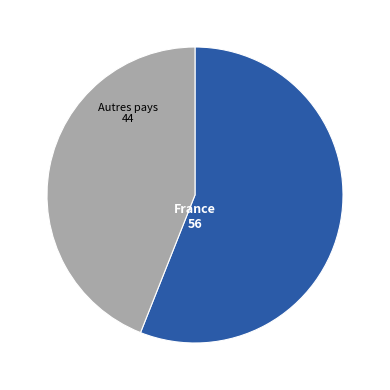

How many slices are in this pie chart?

2